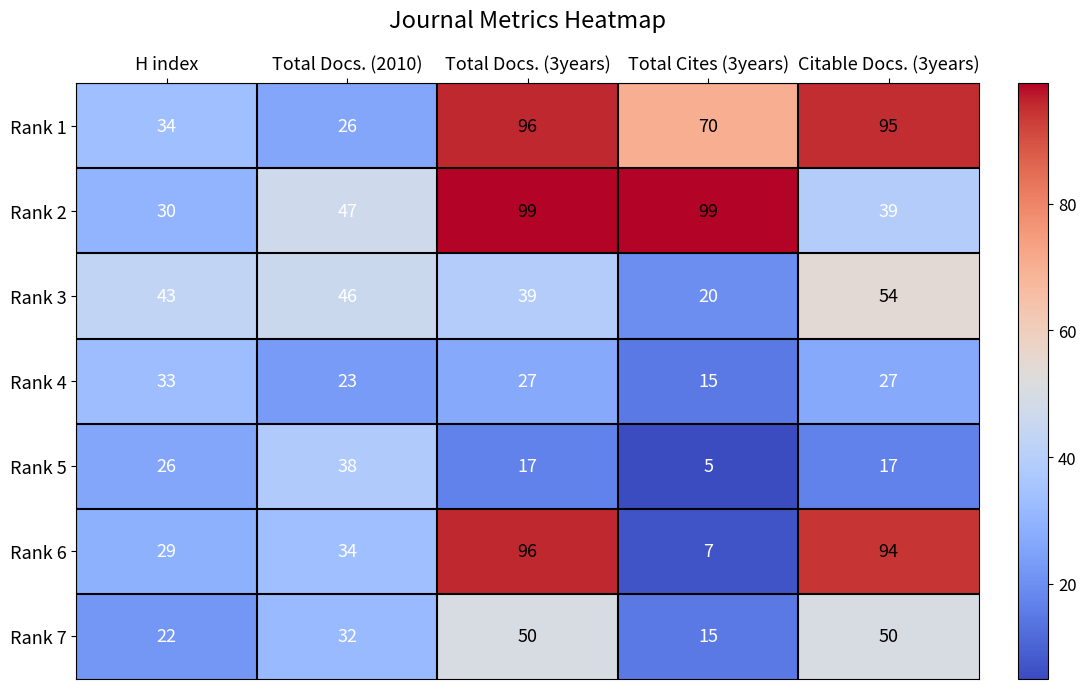

Which series has the largest total across all categories?

Rank 1